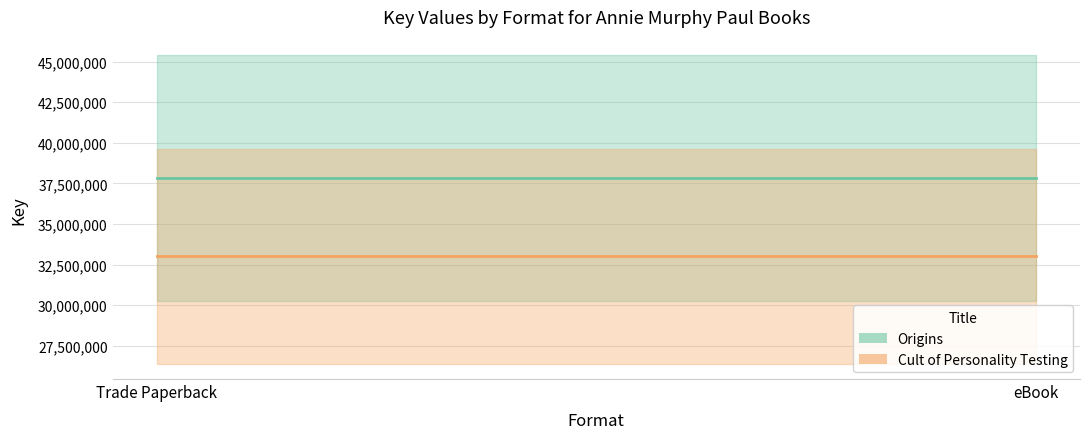

At which label is Cult of Personality Testing closest to 33005168?

Trade Paperback